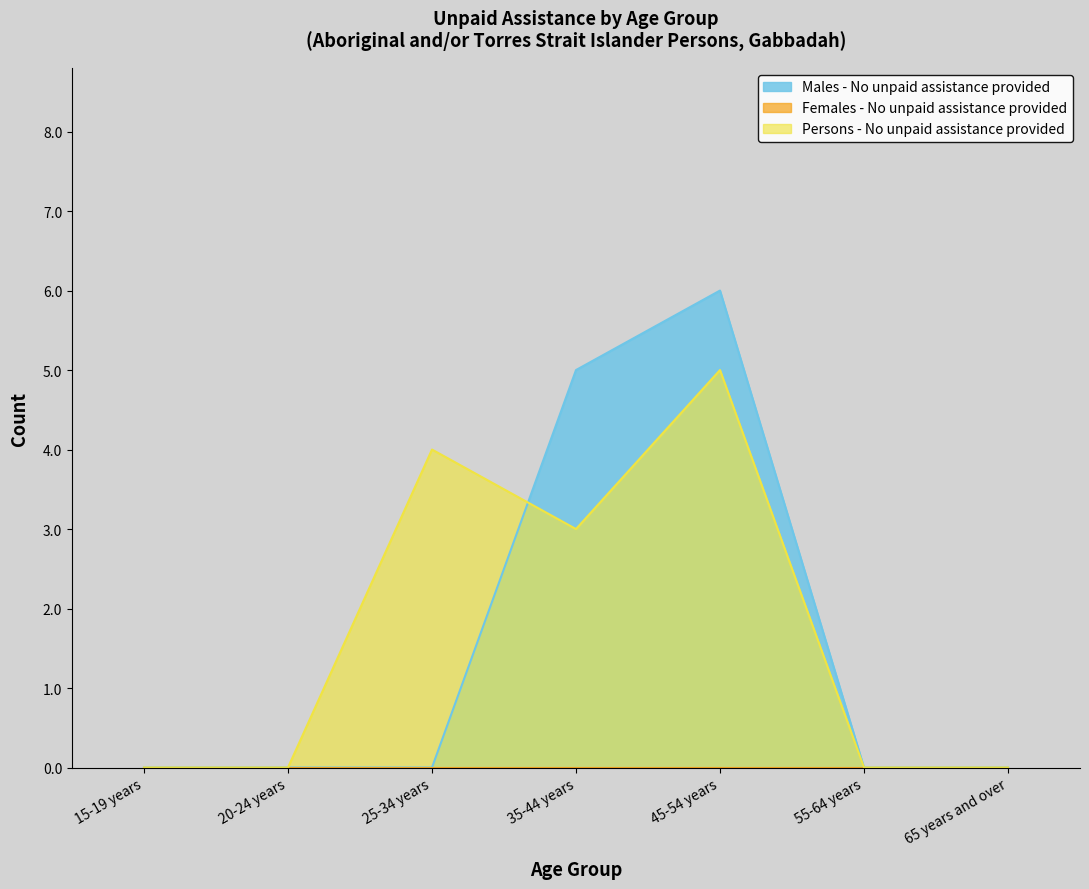

Reading right to left, extract all data points from this chart.

Males - No unpaid assistance provided: 65 years and over=0	55-64 years=0	45-54 years=6	35-44 years=5	25-34 years=0	20-24 years=0	15-19 years=0
Persons - No unpaid assistance provided: 65 years and over=0	55-64 years=0	45-54 years=5	35-44 years=3	25-34 years=4	20-24 years=0	15-19 years=0